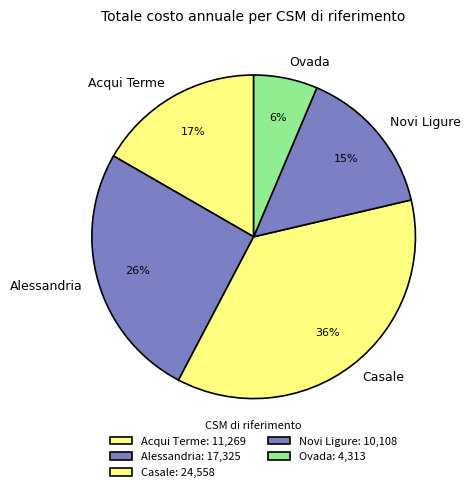

True or false: Acqui Terme accounts for 10% of the total.

False